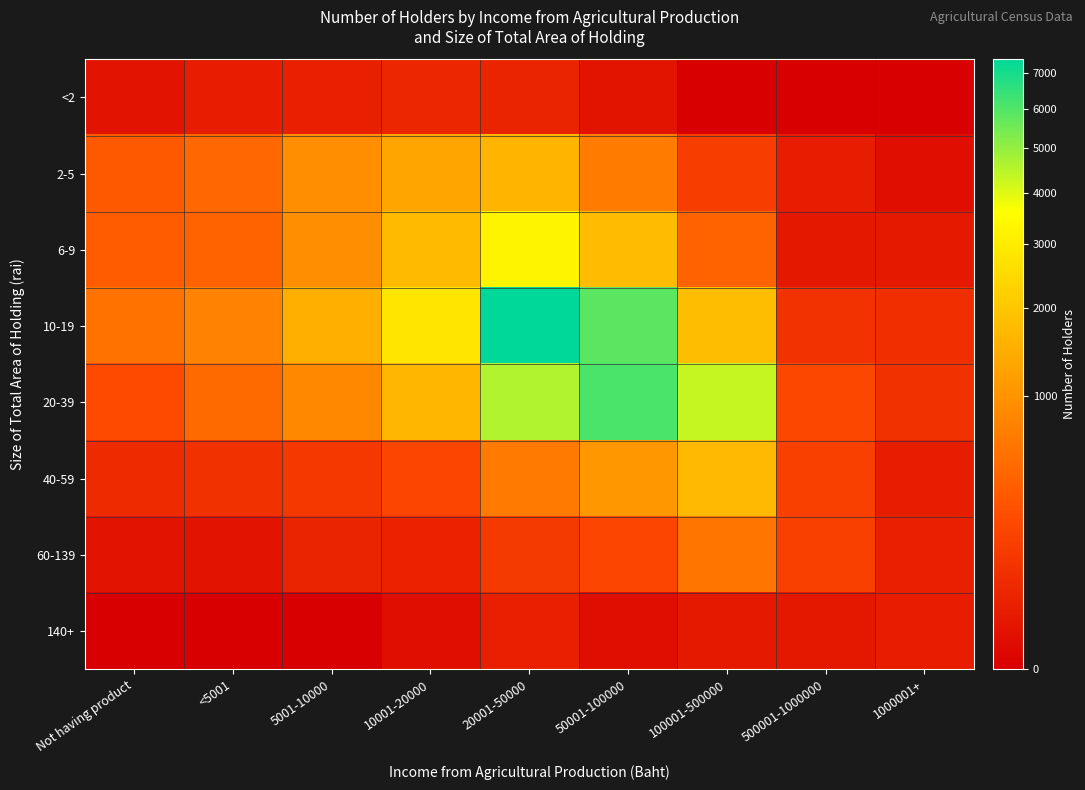

Reading left to right, list all the values displayed in this chart.

<2: Not having product=7.8	<5001=20.8	5001-10000=27.9	10001-20000=41.4	20001-50000=36.7	50001-100000=8.4	100001-500000=0.0	500001-1000000=0.0	1000001+=0.0
2-5: Not having product=326.3	<5001=459.1	5001-10000=934.0	10001-20000=1299.0	20001-50000=1607.2	50001-100000=679.5	100001-500000=133.0	500001-1000000=20.7	1000001+=3.9
6-9: Not having product=351.8	<5001=410.9	5001-10000=923.4	10001-20000=1756.7	20001-50000=3266.8	50001-100000=1773.6	100001-500000=409.9	500001-1000000=12.5	1000001+=15.4
10-19: Not having product=558.6	<5001=761.0	5001-10000=1483.8	10001-20000=2829.0	20001-50000=7409.7	50001-100000=5825.4	100001-500000=1788.0	500001-1000000=85.0	1000001+=67.1
20-39: Not having product=217.8	<5001=483.3	5001-10000=838.2	10001-20000=1628.6	20001-50000=4585.7	50001-100000=6102.7	100001-500000=4329.0	500001-1000000=196.0	1000001+=80.1
40-59: Not having product=56.9	<5001=76.5	5001-10000=107.9	10001-20000=191.8	20001-50000=653.5	50001-100000=1066.3	100001-500000=1706.2	500001-1000000=152.0	1000001+=21.1
60-139: Not having product=7.9	<5001=8.1	5001-10000=36.2	10001-20000=32.4	20001-50000=116.7	50001-100000=181.3	100001-500000=596.4	500001-1000000=152.2	1000001+=27.7
140+: Not having product=0.0	<5001=0.0	5001-10000=0.0	10001-20000=3.9	20001-50000=24.5	50001-100000=4.0	100001-500000=15.6	500001-1000000=11.9	1000001+=20.1